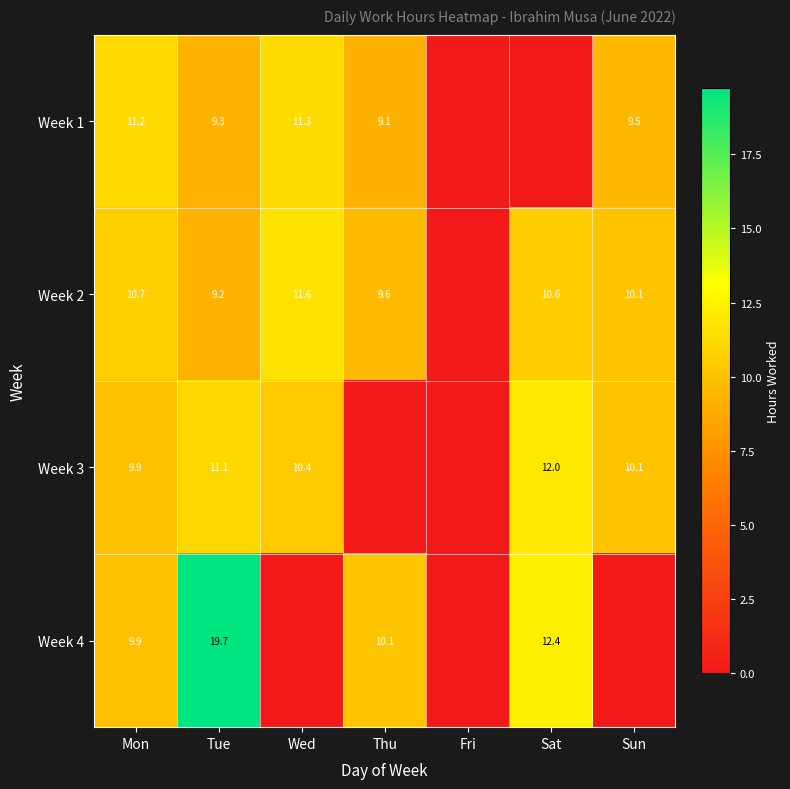

The value of Week 4 at Thu is 10.1. True or false?

True